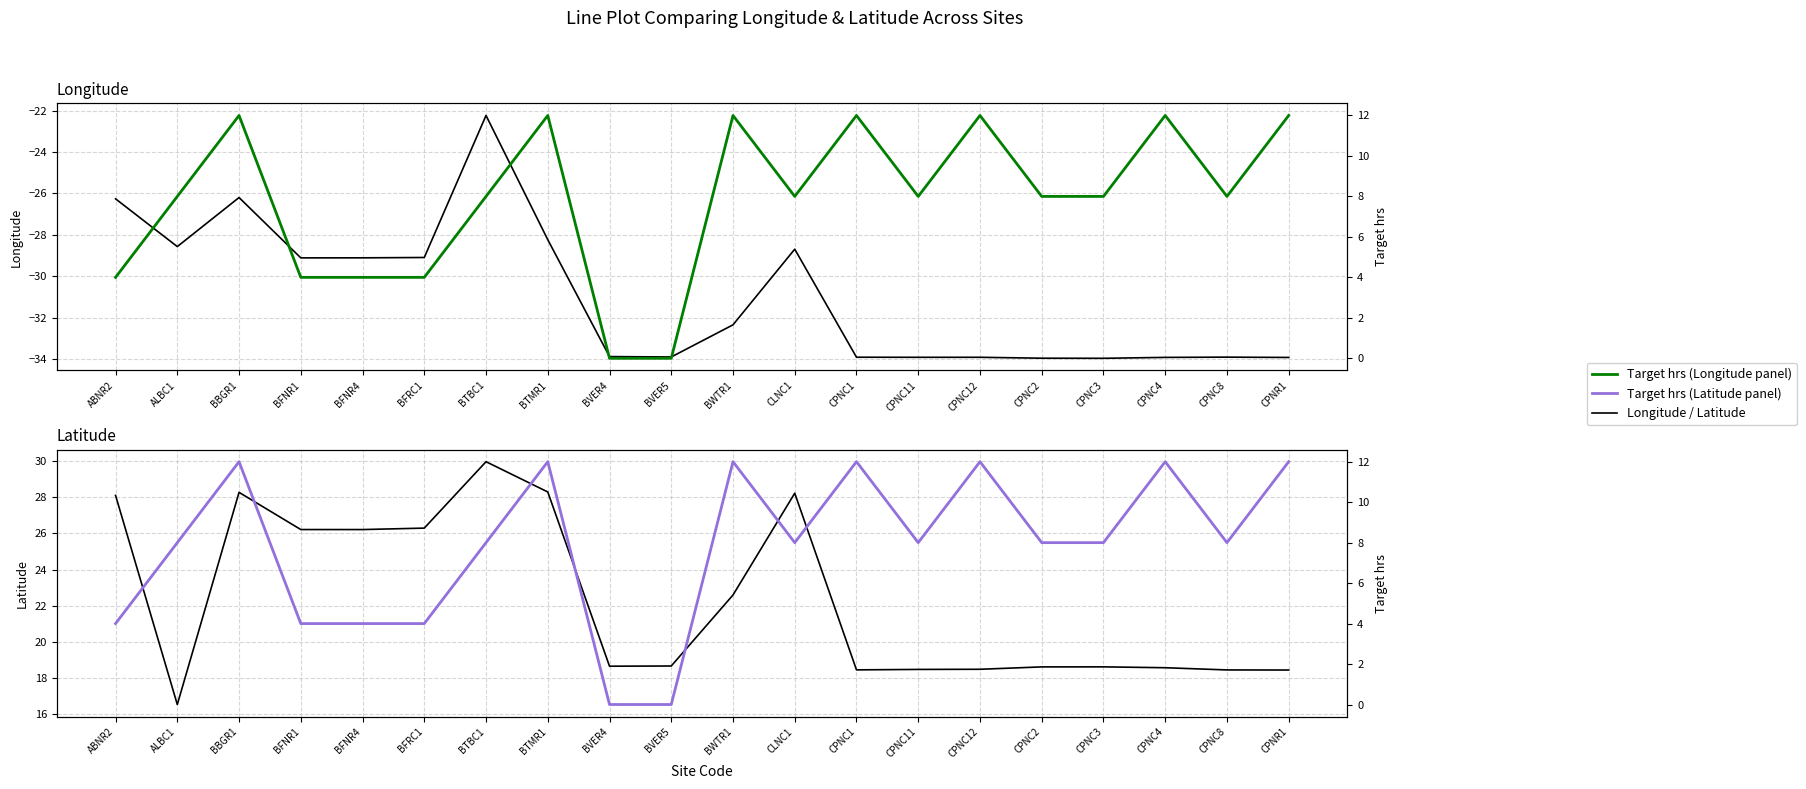

Reading left to right, what are all the values shown in this chart?

Longitude: -26.3	-28.6	-26.2	-29.1	-29.1	-29.1	-22.2	-28.2	-33.9	-33.9	-32.3	-28.7	-33.9	-33.9	-33.9	-34.0	-34.0	-33.9	-33.9	-33.9
Latitude: 28.1	16.5	28.3	26.2	26.2	26.3	30.0	28.3	18.6	18.6	22.6	28.2	18.4	18.5	18.5	18.6	18.6	18.5	18.4	18.4
Target hrs: 4.0	8.0	12.0	4.0	4.0	4.0	8.0	12.0	0.0	0.0	12.0	8.0	12.0	8.0	12.0	8.0	8.0	12.0	8.0	12.0